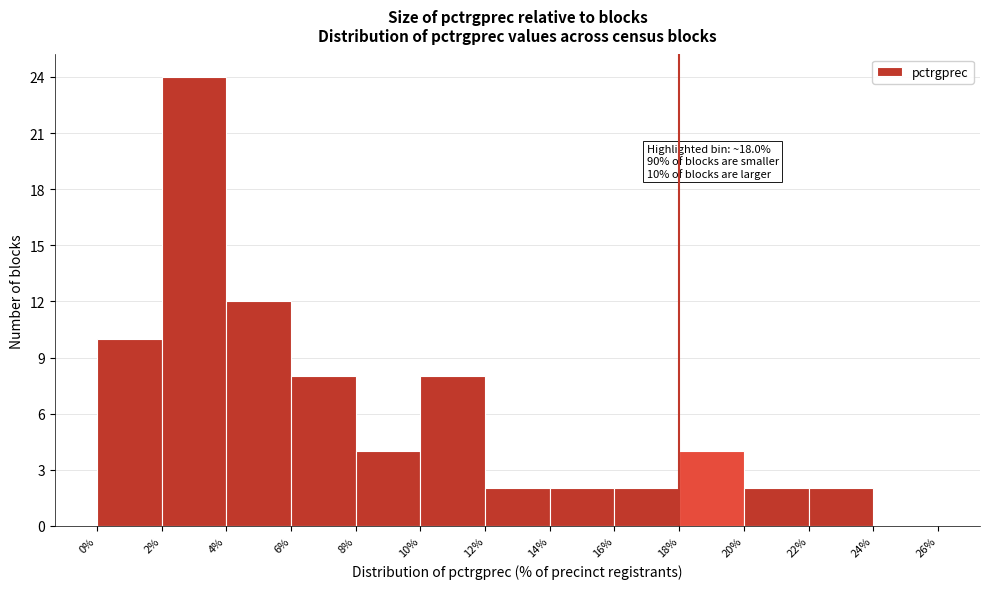

Over which range of the x-axis is the bar tallest?

2% to 4%